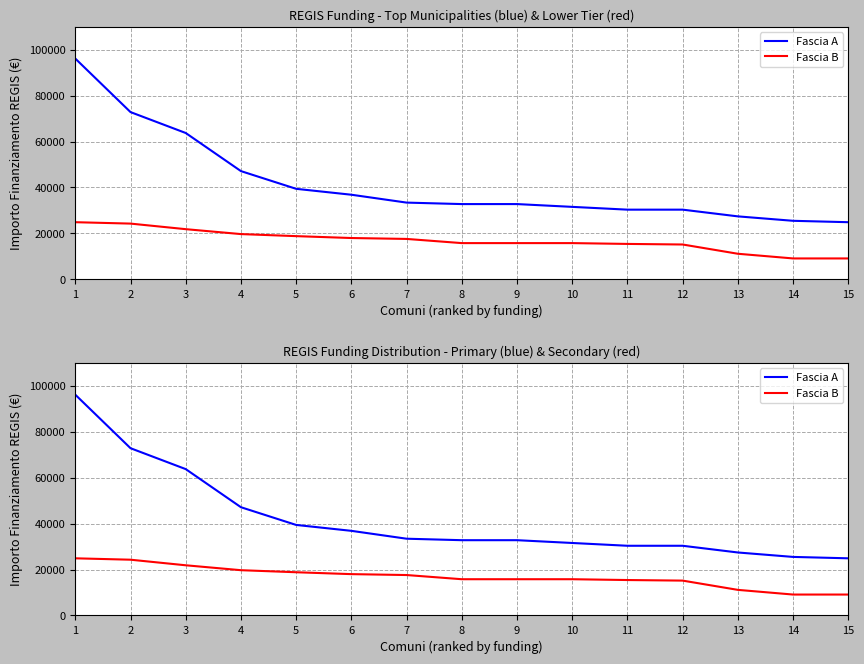

Which series changed the most between 8 and 15?

Fascia A